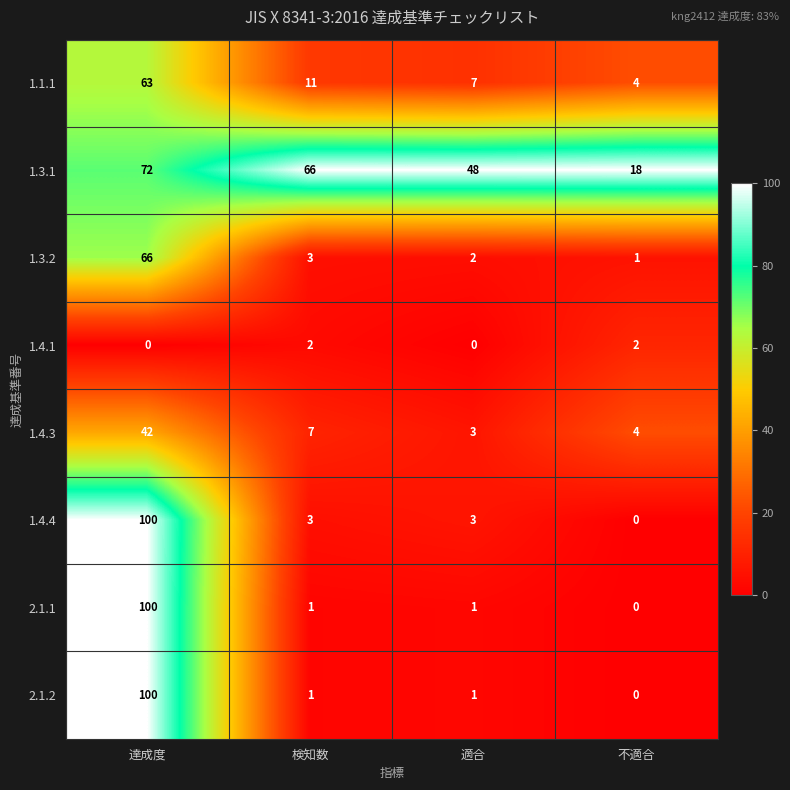

What is the minimum value for 1.1.1?

4